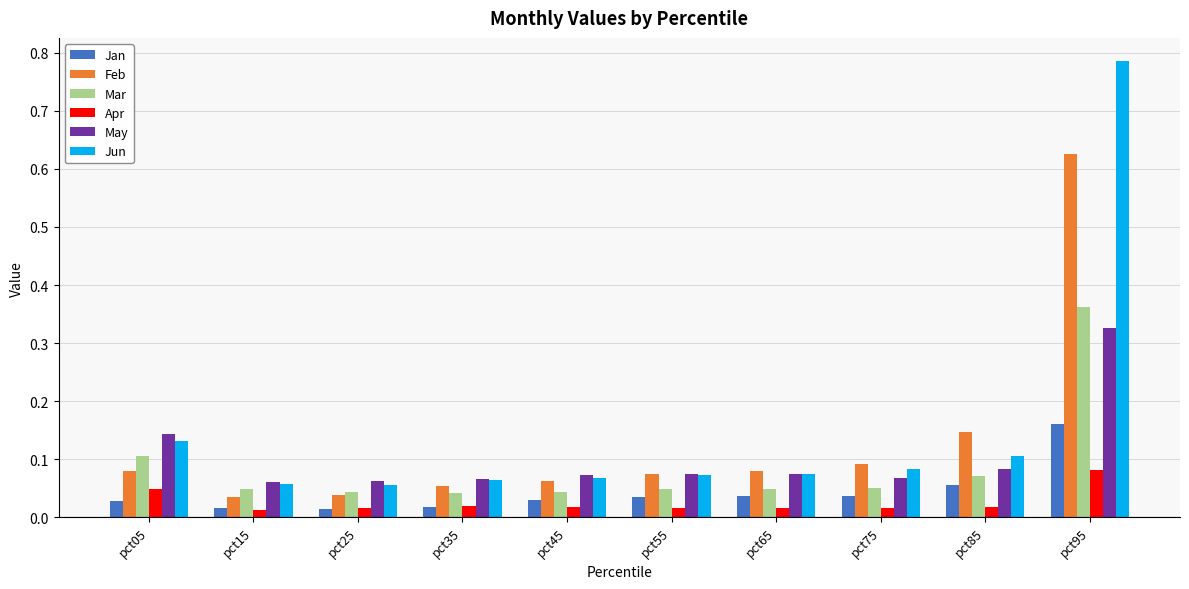

Are the bars horizontal?

No